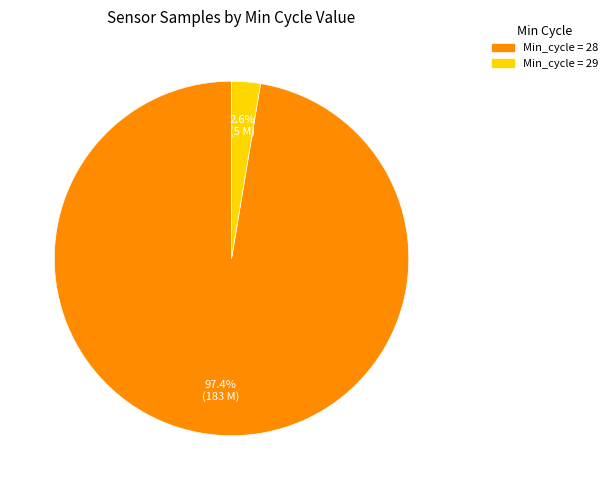

Is there a majority slice in this chart?

Yes